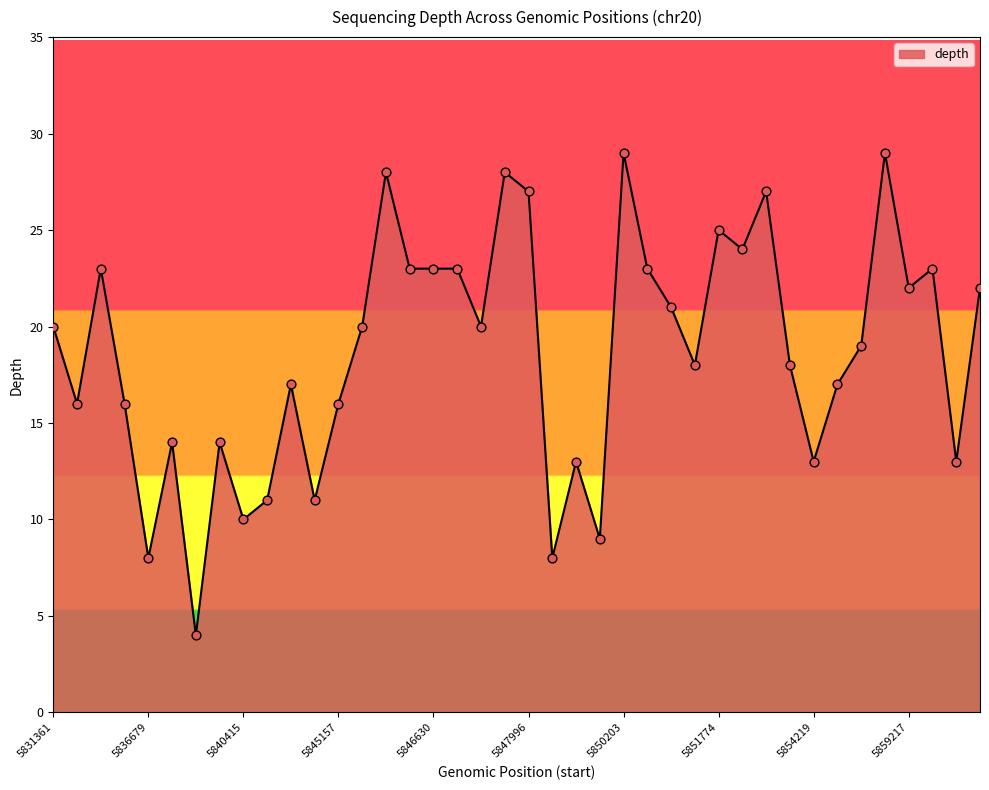

What is the difference between the maximum and minimum values?

25